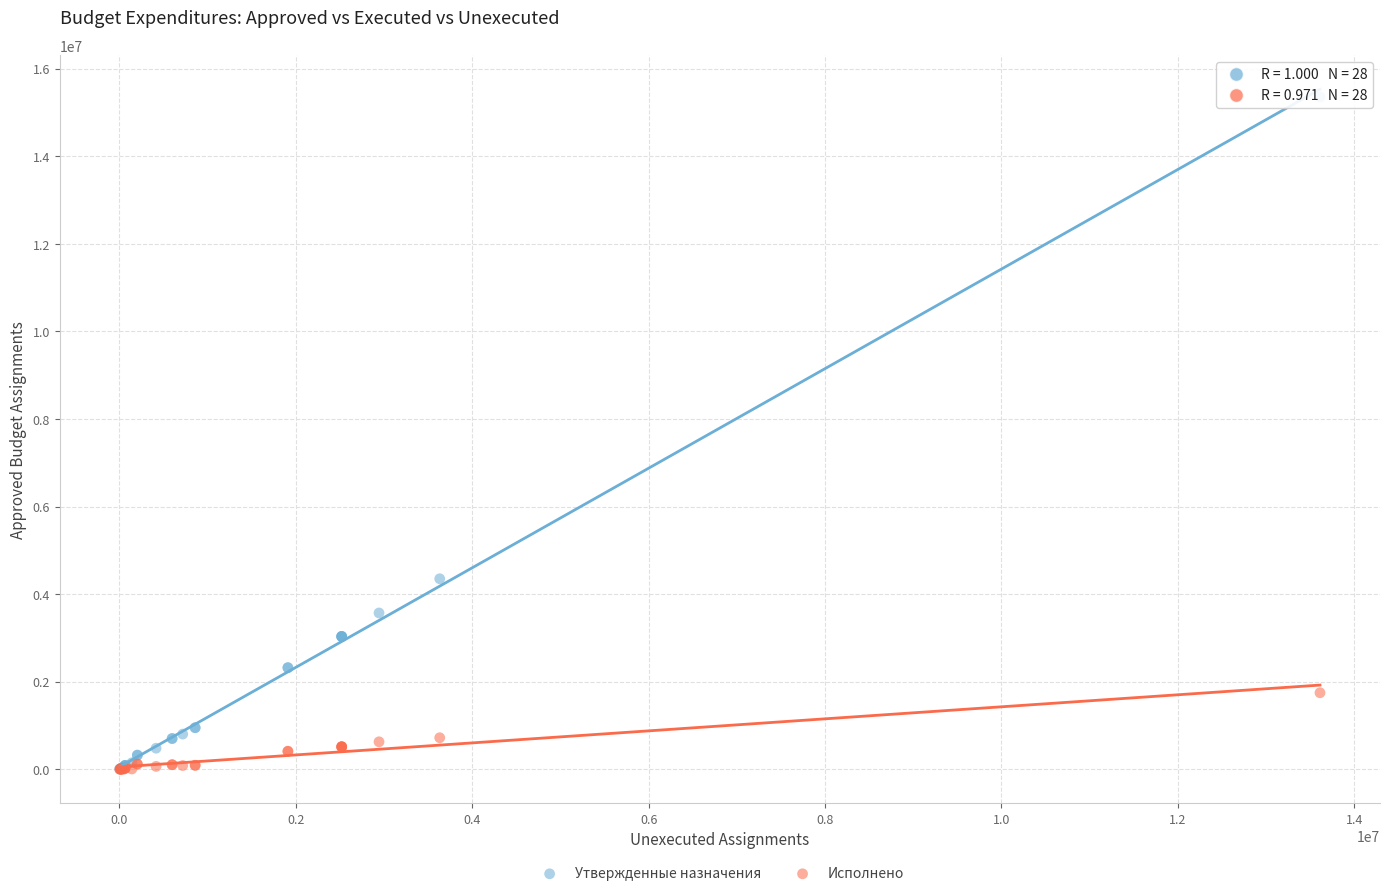

Which series reaches the maximum Y coordinate?

Утвержденные назначения